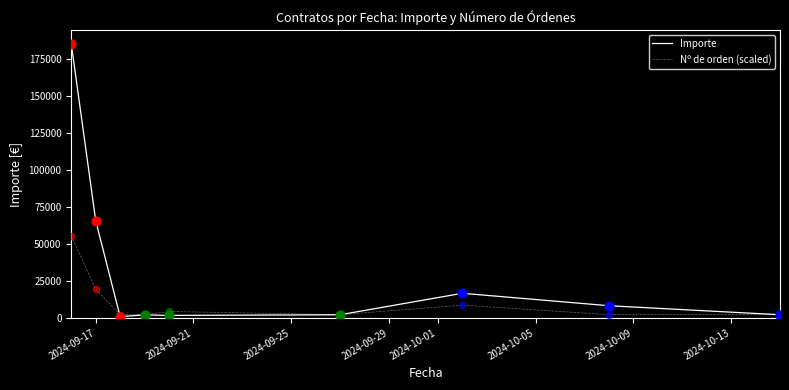

Which series has the widest spread of values?

Importe